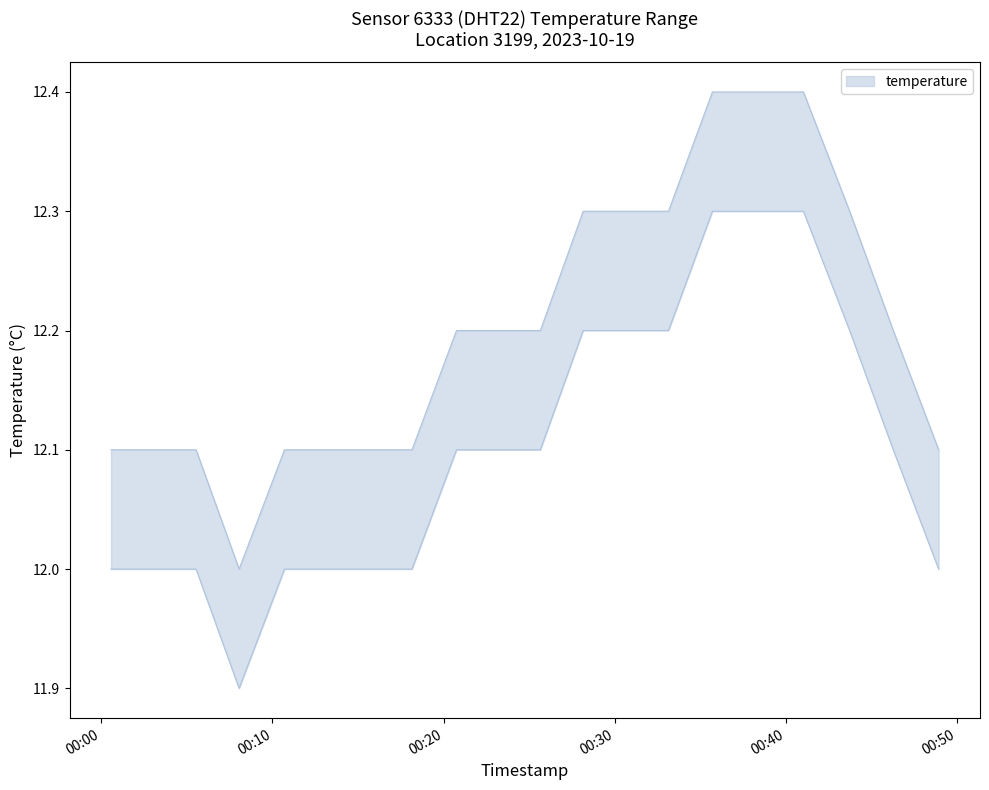

Reading left to right, extract all data points from this chart.

temperature_upper: 12.1	12.1	12.1	12.0	12.1	12.1	12.1	12.1	12.2	12.2	12.2	12.3	12.3	12.3	12.4	12.4	12.4	12.3	12.2	12.1
temperature_lower: 12.0	12.0	12.0	11.9	12.0	12.0	12.0	12.0	12.1	12.1	12.1	12.2	12.2	12.2	12.3	12.3	12.3	12.2	12.1	12.0